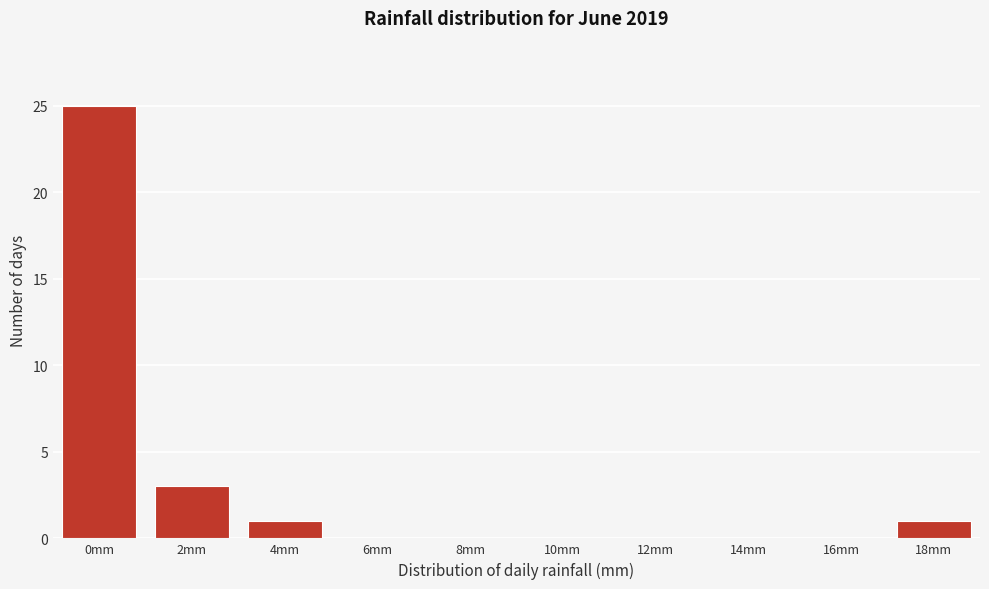

Reading left to right, extract all data points from this chart.

0mm=25	2mm=3	4mm=1	6mm=0	8mm=0	10mm=0	12mm=0	14mm=0	16mm=0	18mm=1